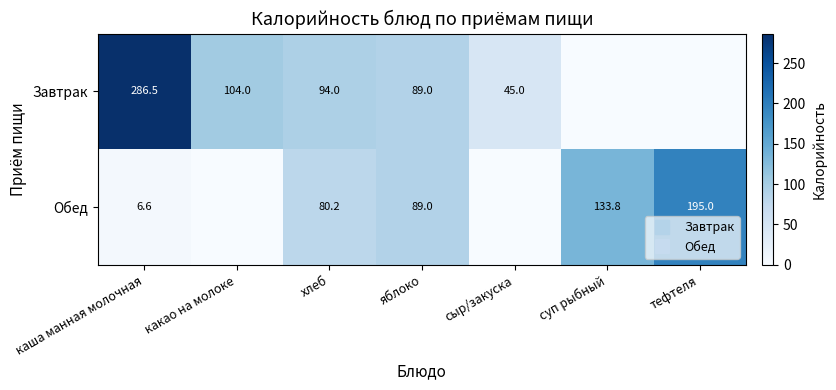

List the series in order of their overall mean, lowest first.

Обед, Завтрак